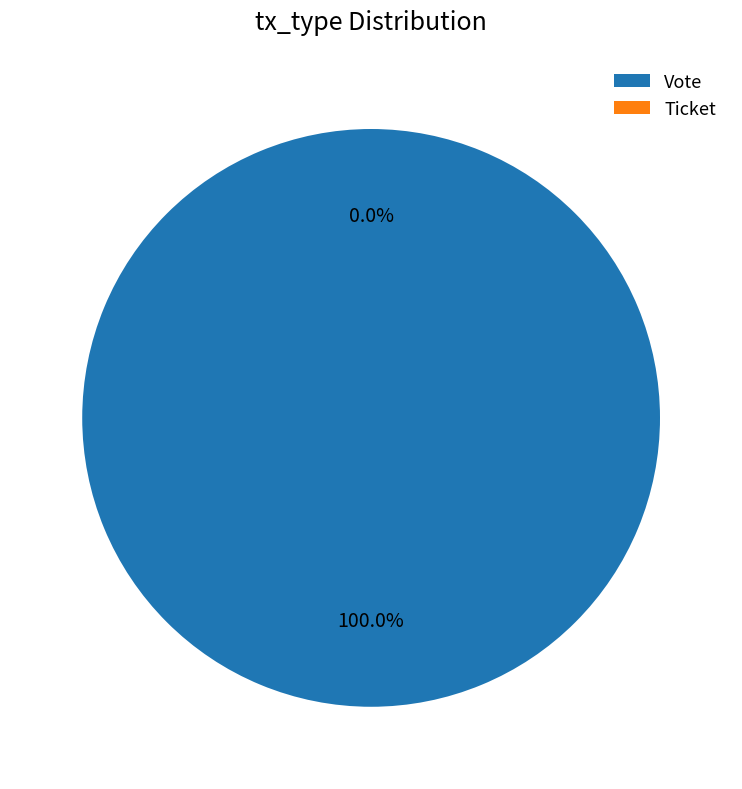

Which category accounts for the majority?

Vote